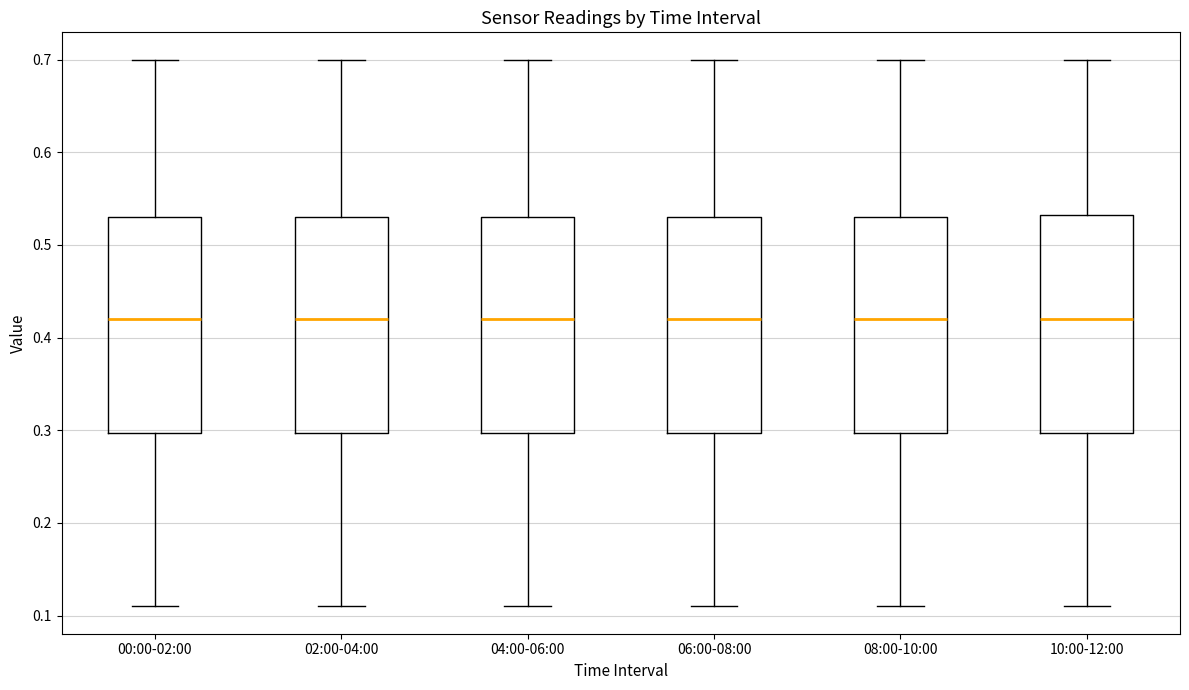

Reading left to right, transcribe this box plot: for each box, give where its median line is, the range the box spans, and where its two whiskers end, as read against the y-axis. The values are not printed on the chart, so give them approximately, as read against the axis.

00:00-02:00: median 0.42, box 0.30 to 0.53, whiskers 0.11 to 0.70
02:00-04:00: median 0.42, box 0.30 to 0.53, whiskers 0.11 to 0.70
04:00-06:00: median 0.42, box 0.30 to 0.53, whiskers 0.11 to 0.70
06:00-08:00: median 0.42, box 0.30 to 0.53, whiskers 0.11 to 0.70
08:00-10:00: median 0.42, box 0.30 to 0.53, whiskers 0.11 to 0.70
10:00-12:00: median 0.42, box 0.30 to 0.53, whiskers 0.11 to 0.70